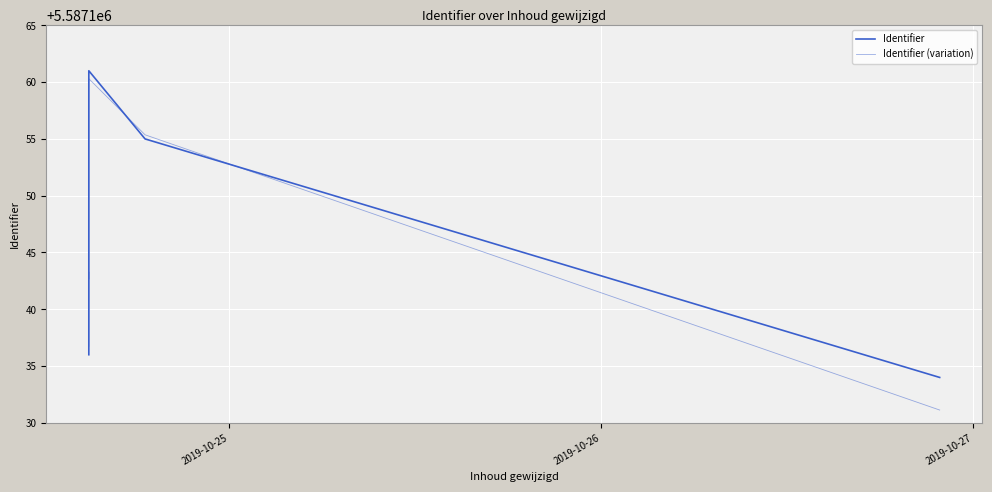

How many interior local peaks does the Identifier series have?

1